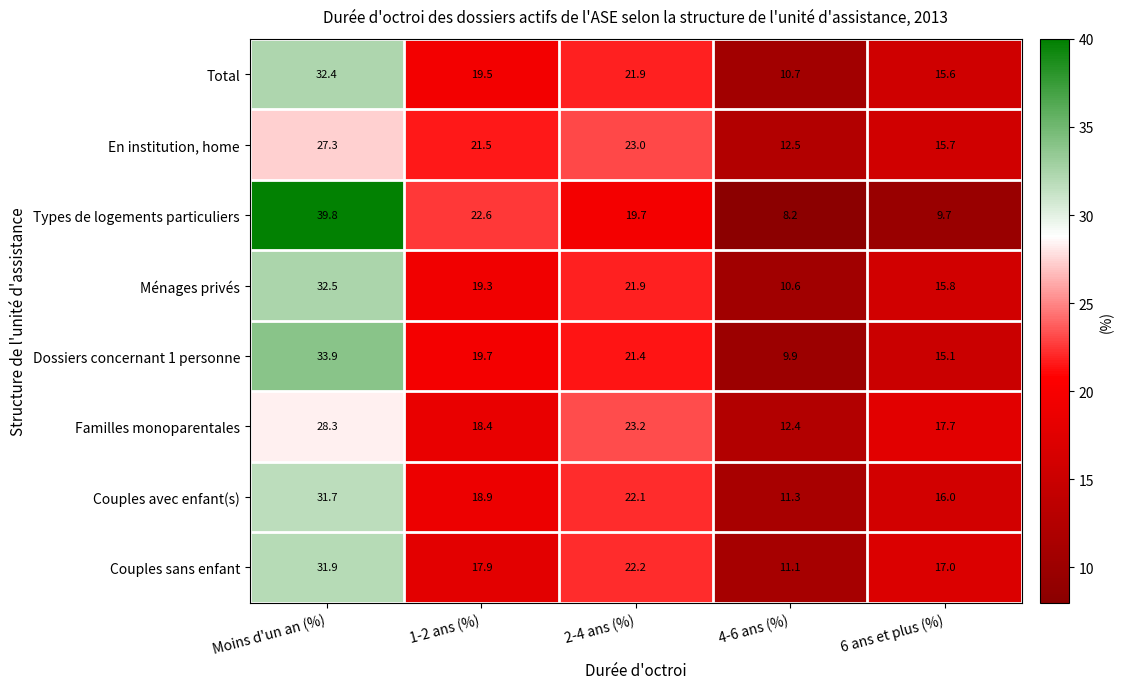

Which category has the highest value across all series?

Moins d'un an (%)